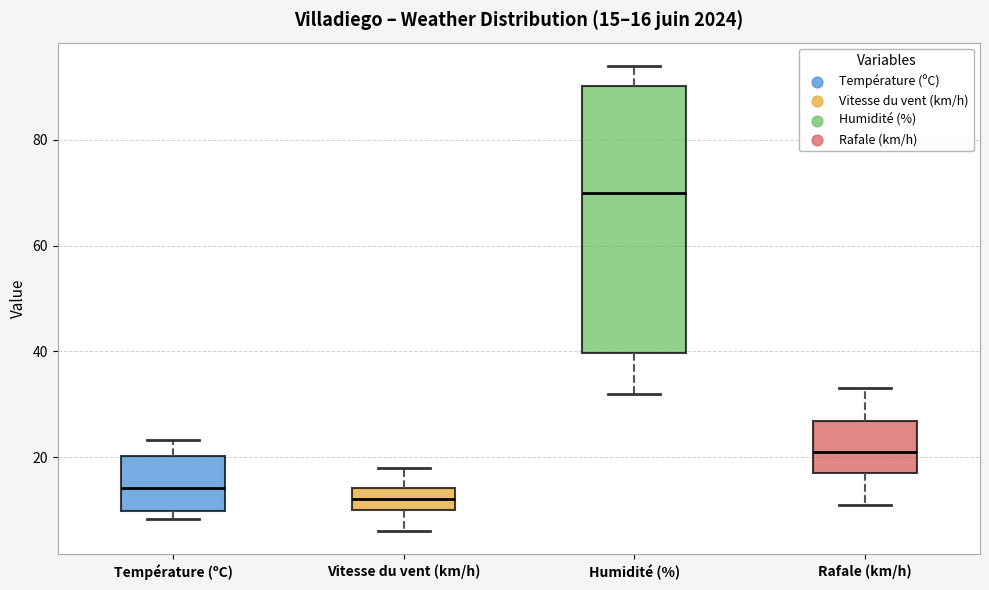

Which box is the tallest, from its lower edge to its upper edge?

Humidité (%)